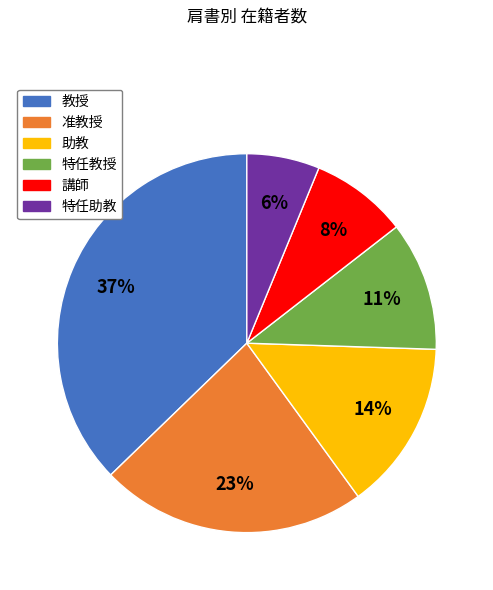

To the nearest percent, what is the difference between the 特任教授 and 助教 slice percentages?

3%